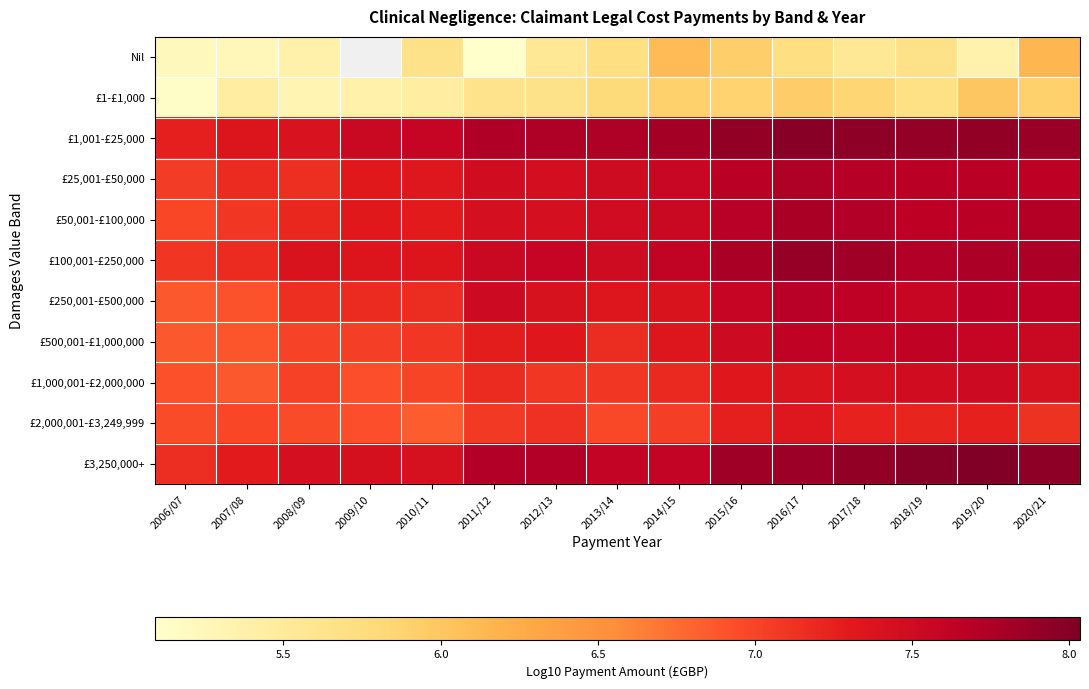

Rank the series at 2006/07 from lowest to highest value.

£1-£1,000, Nil, £500,001-£1,000,000, £250,001-£500,000, £1,000,001-£2,000,000, £2,000,001-£3,249,999, £50,001-£100,000, £25,001-£50,000, £100,001-£250,000, £3,250,000+, £1,001-£25,000